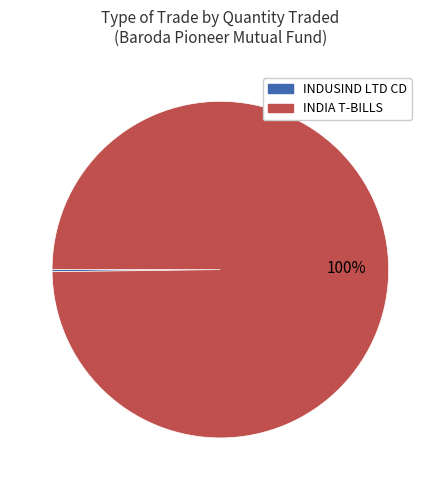

Is there any slice that represents more than half of the pie?

Yes